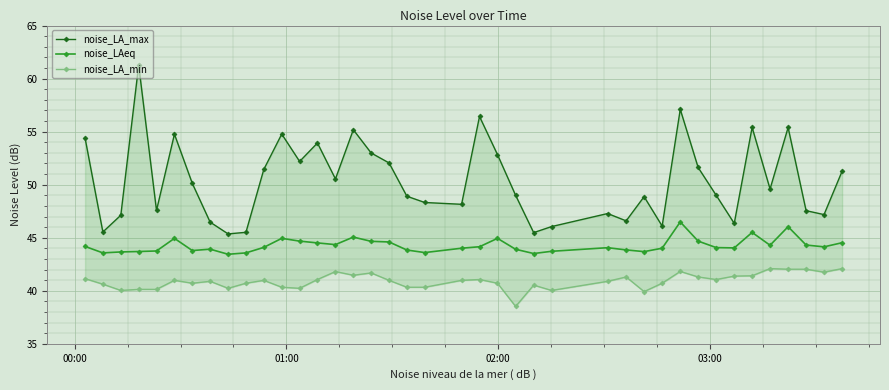

List the series in order of their peak value, highest first.

noise_LA_max, noise_LAeq, noise_LA_min